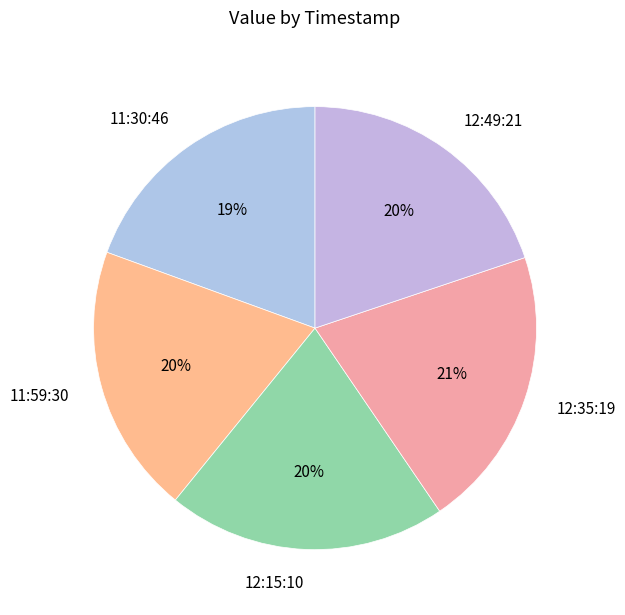

To the nearest percent, what portion does 12:49:21 represent?

20%